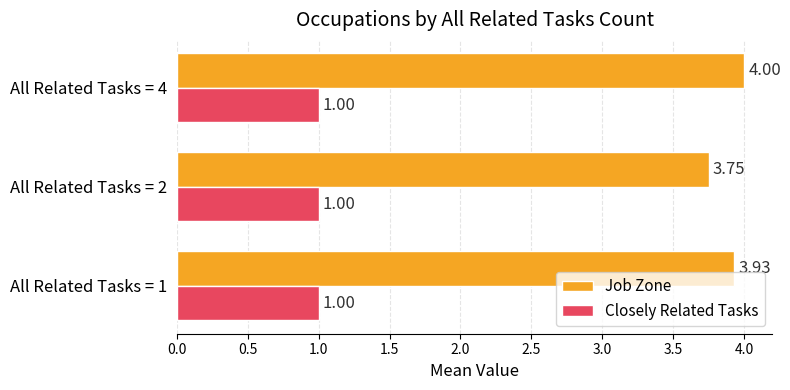

List the series in order of their peak value, highest first.

Job Zone, Closely Related Tasks